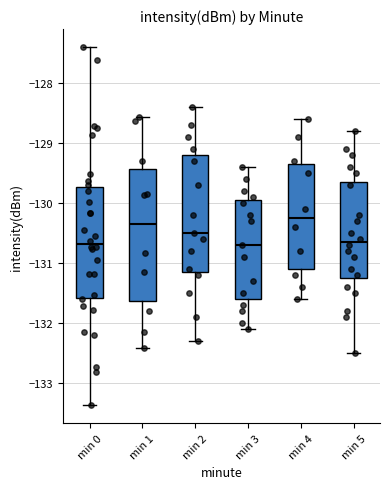

Where is the upper edge of the box for min 4 on the y-axis? The values are not printed on the chart, so give them approximately, as read against the axis.

-129.3